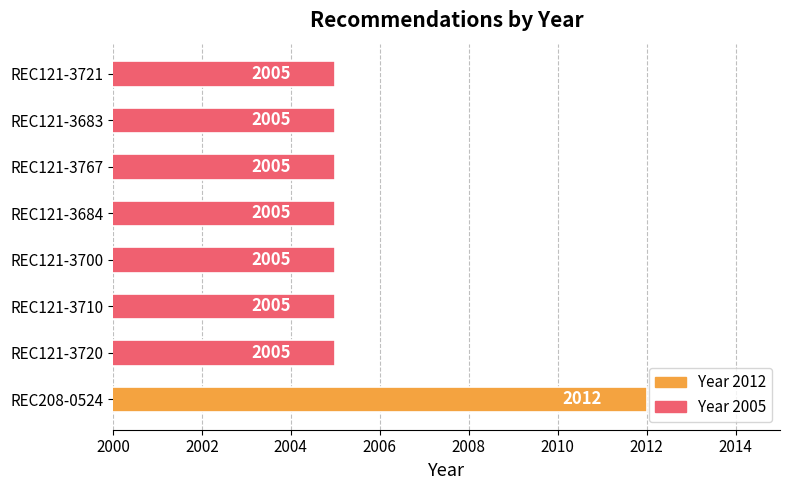

What is the greatest value displayed?

2012